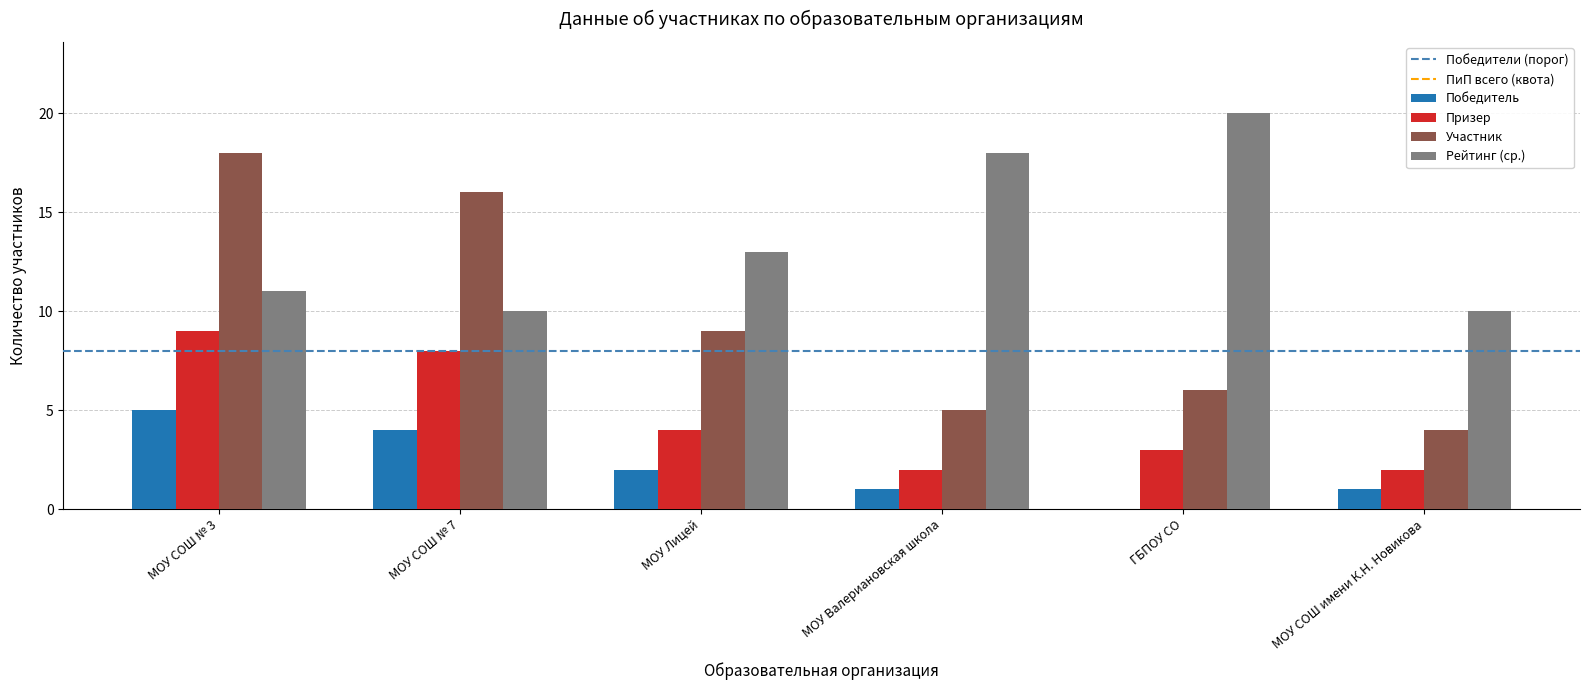

Which category has the highest value in the Рейтинг (ср.) series?

ГБПОУ СО